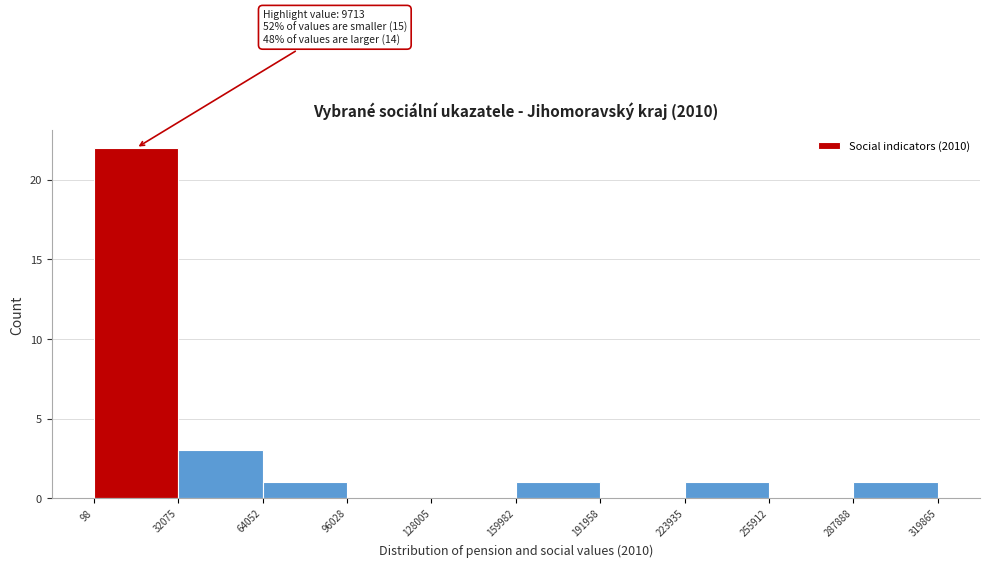

Over which range of the x-axis is the bar tallest?

98 to 32075